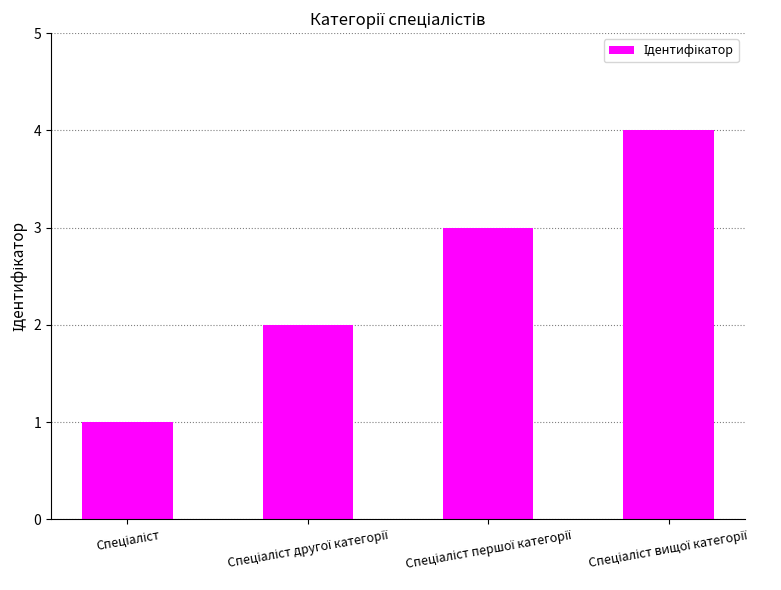

What is the minimum value shown in the chart?

1